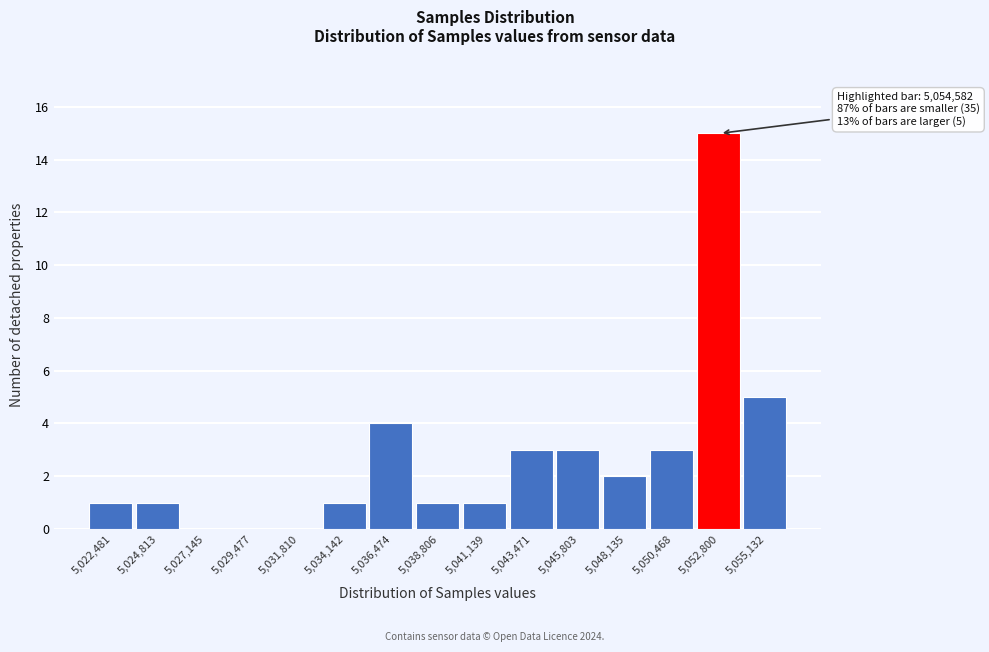

Reading left to right, list all the values displayed in this chart.

5,022,481=1	5,024,813=1	5,027,145=0	5,029,477=0	5,031,810=0	5,034,142=1	5,036,474=4	5,038,806=1	5,041,139=1	5,043,471=3	5,045,803=3	5,048,135=2	5,050,468=3	5,052,800=15	5,055,132=5